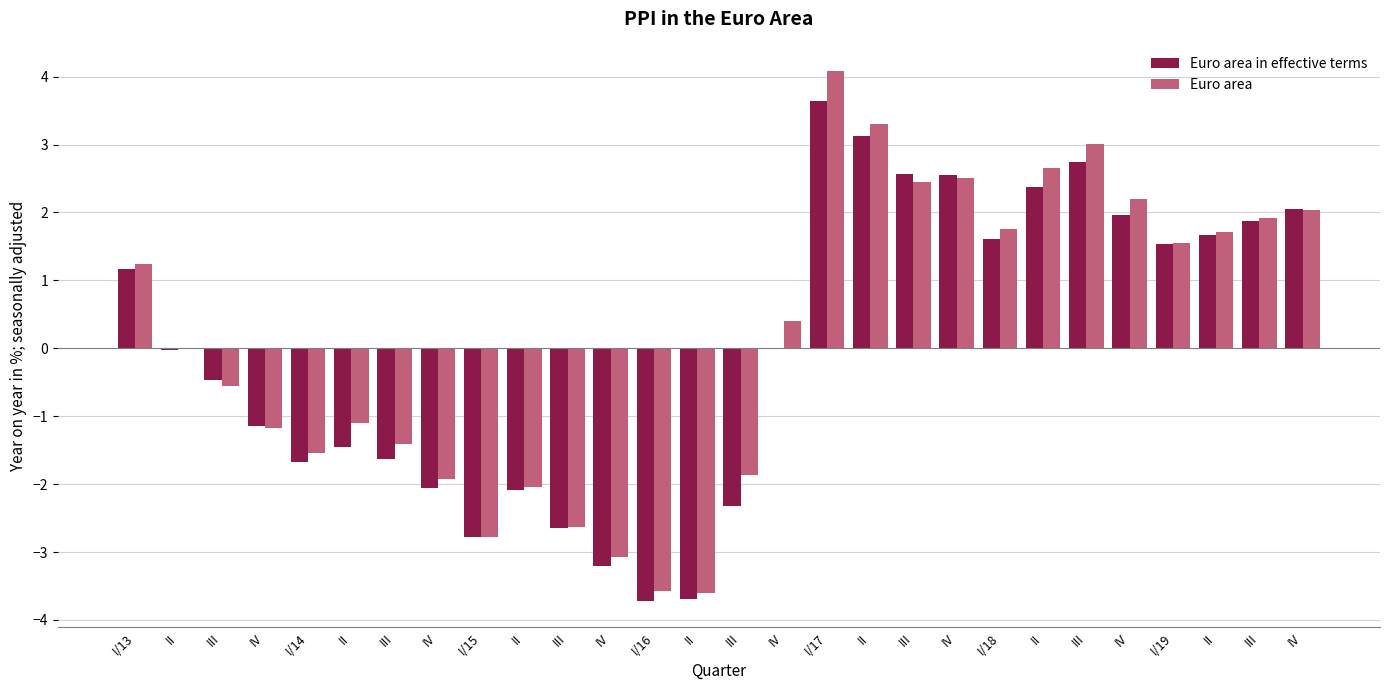

What is the approximate value of Euro area at II?

2.7